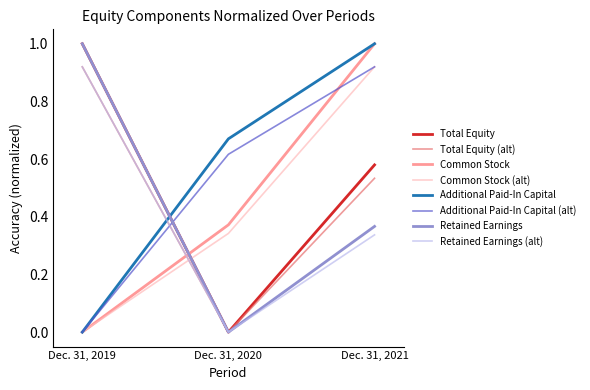

Is the value of Total Equity at Dec. 31, 2019 greater than the value of Common Stock (alt) at Dec. 31, 2021?

Yes